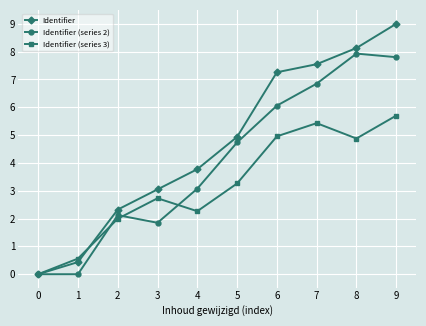

List the series in order of their peak value, highest first.

Identifier, Identifier (series 2), Identifier (series 3)